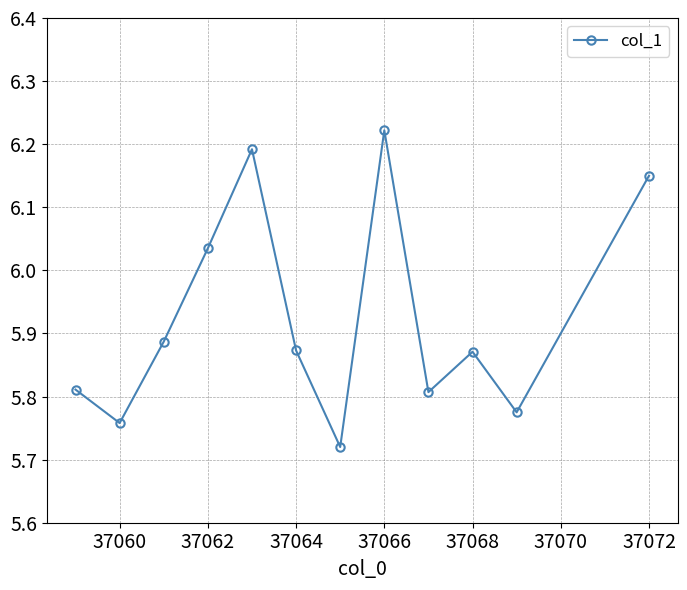

How many interior local valleys (lower than both neighbors) does the data have?

4